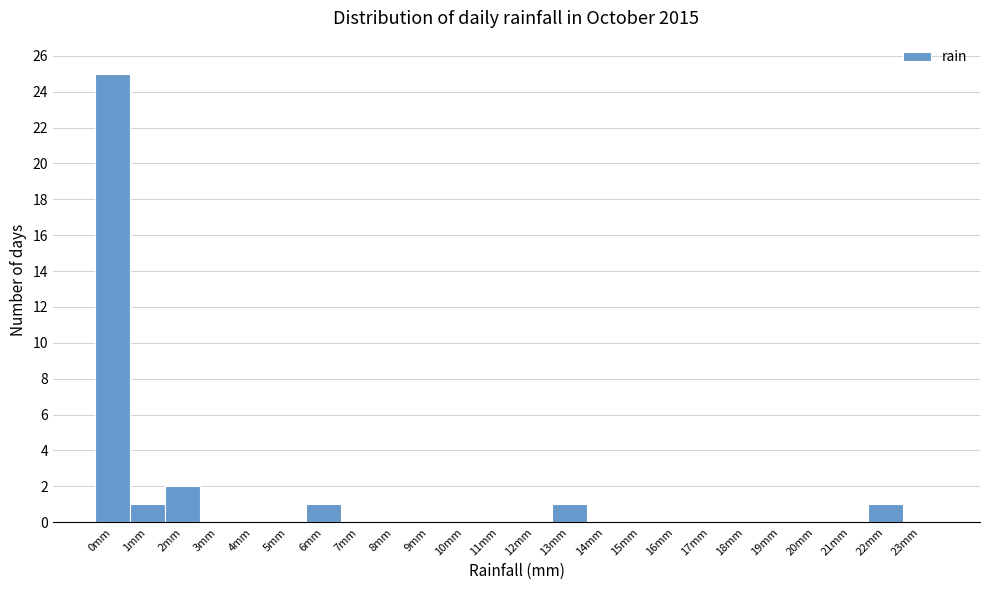

Reading left to right, what are all the values shown in this chart?

0mm=25	1mm=1	2mm=2	3mm=0	4mm=0	5mm=0	6mm=1	7mm=0	8mm=0	9mm=0	10mm=0	11mm=0	12mm=0	13mm=1	14mm=0	15mm=0	16mm=0	17mm=0	18mm=0	19mm=0	20mm=0	21mm=0	22mm=1	23mm=0